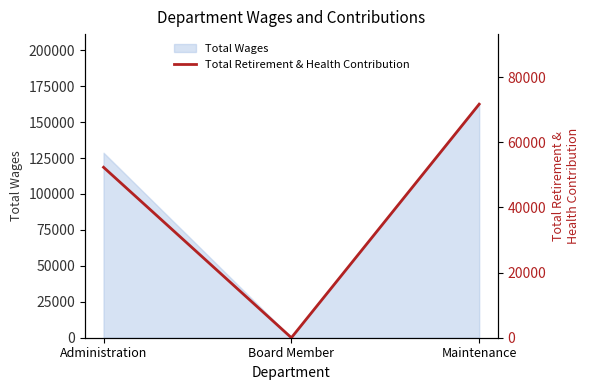

What value does the data have at Maintenance, to the nearest 10?

71700